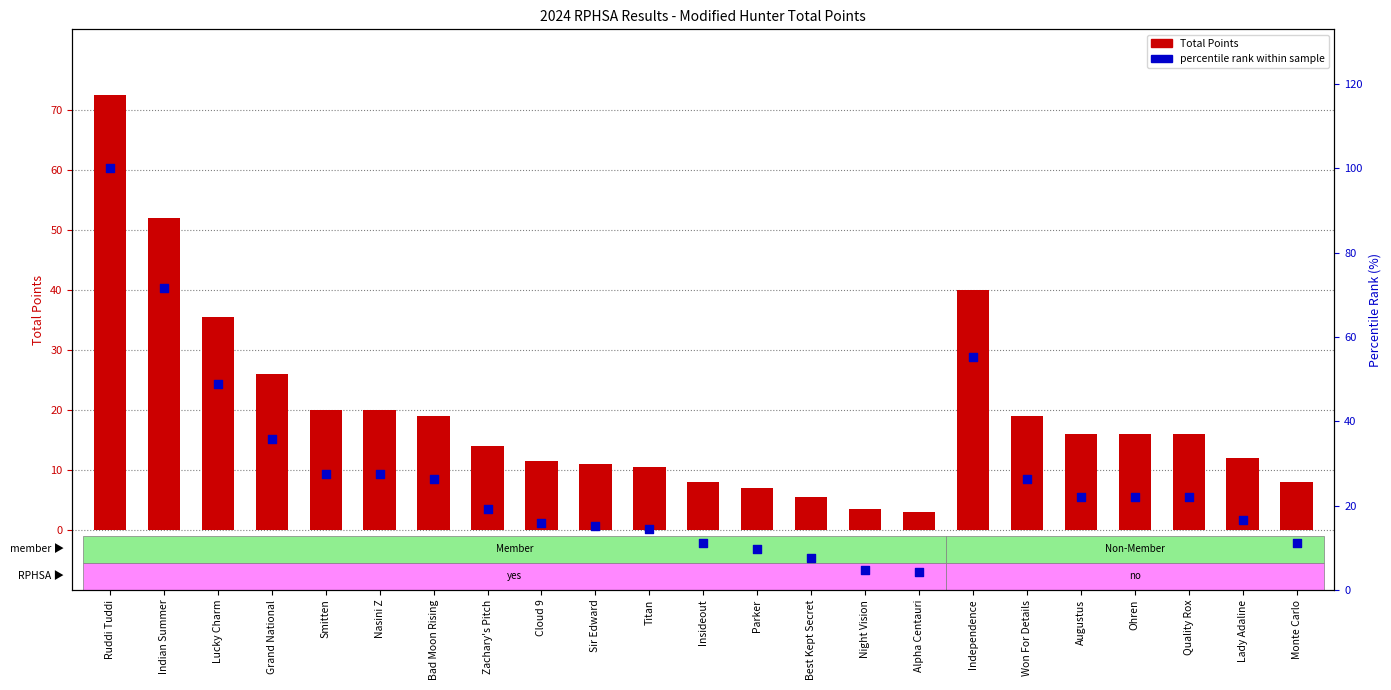

At which category is the sum across all series the highest?

Ruddi Tuddi